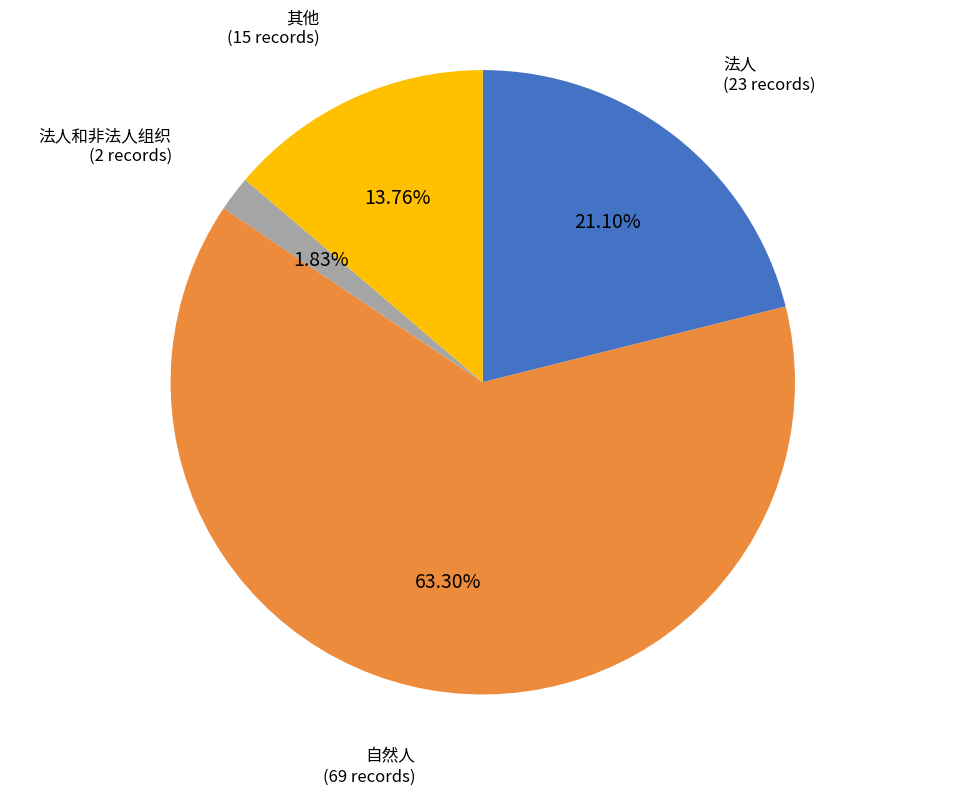

How many segments does this pie chart have?

4